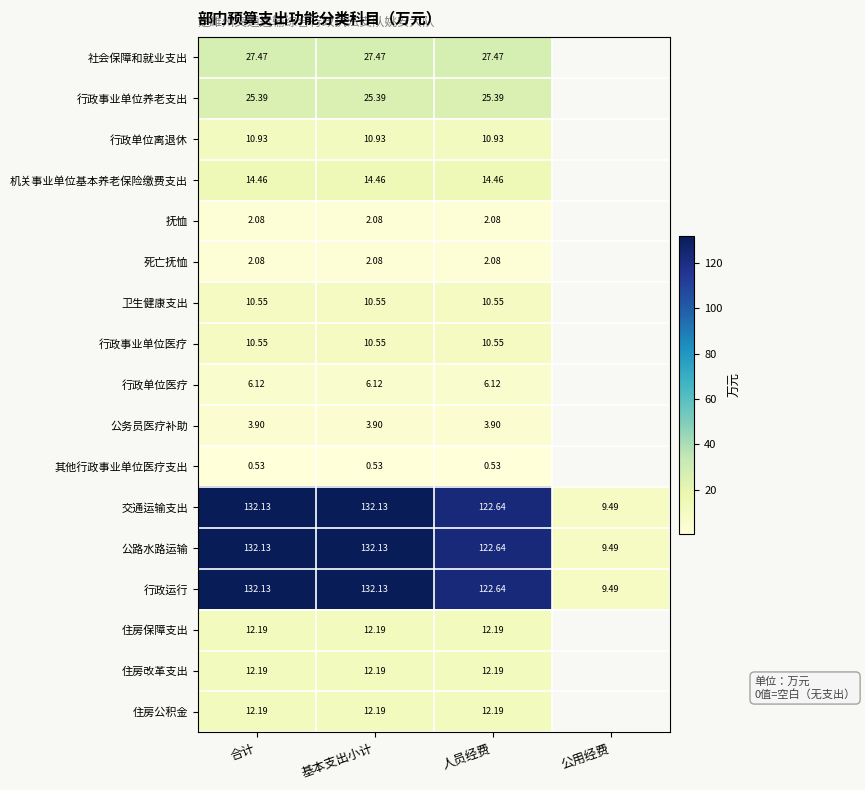

What is the total value across all series at 合计?

547.0